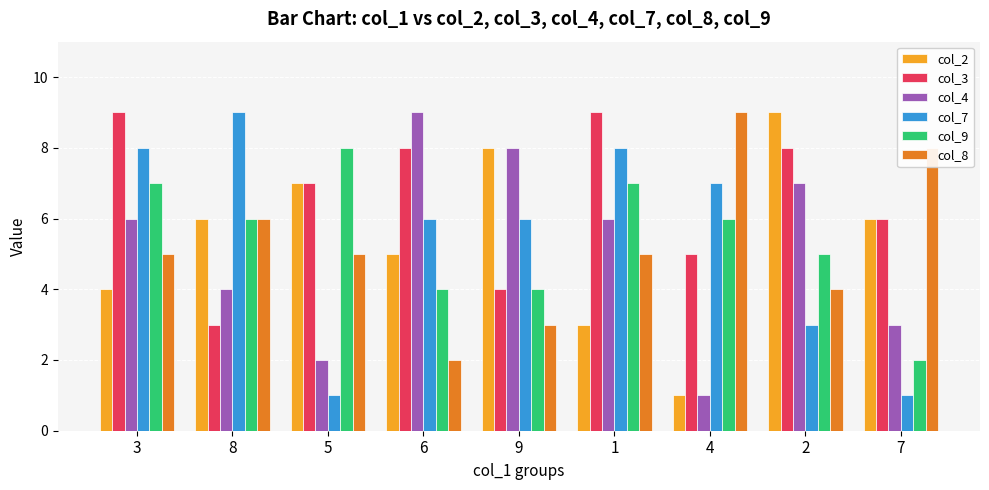

True or false: col_9 has a value of 8 at 5.

True